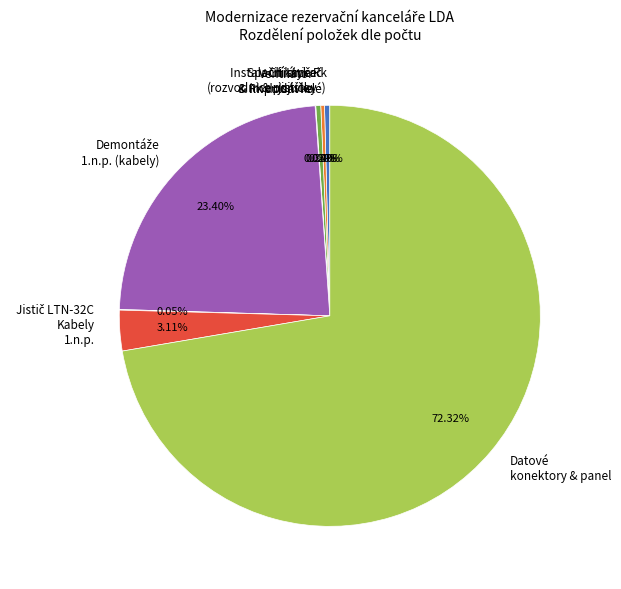

Does any single category account for the majority?

Yes